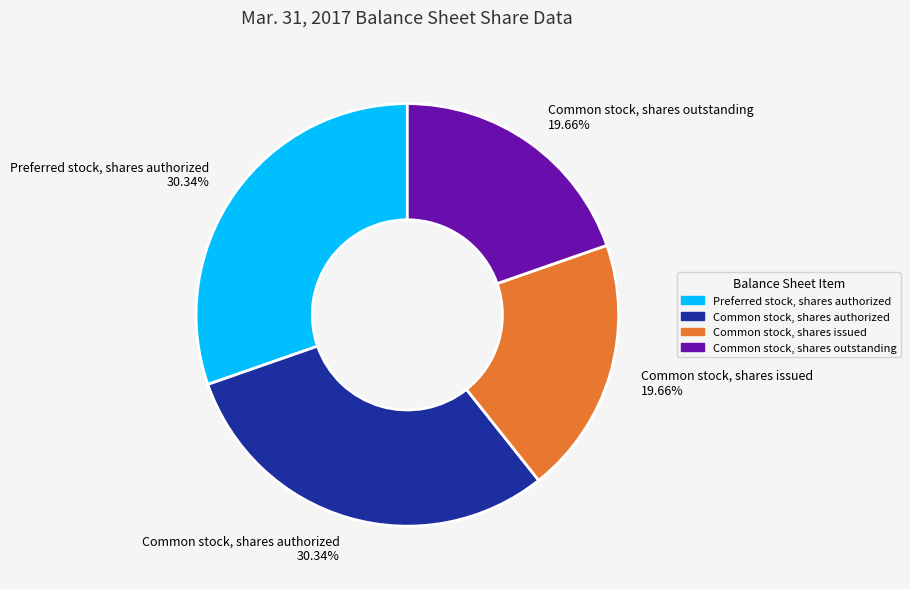

Which has a higher value, Common stock, shares outstanding or Common stock, shares authorized?

Common stock, shares authorized